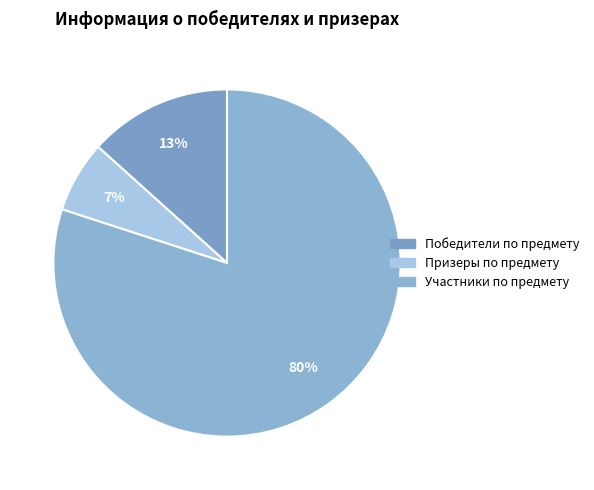

Which slice is the largest?

Участники по предмету